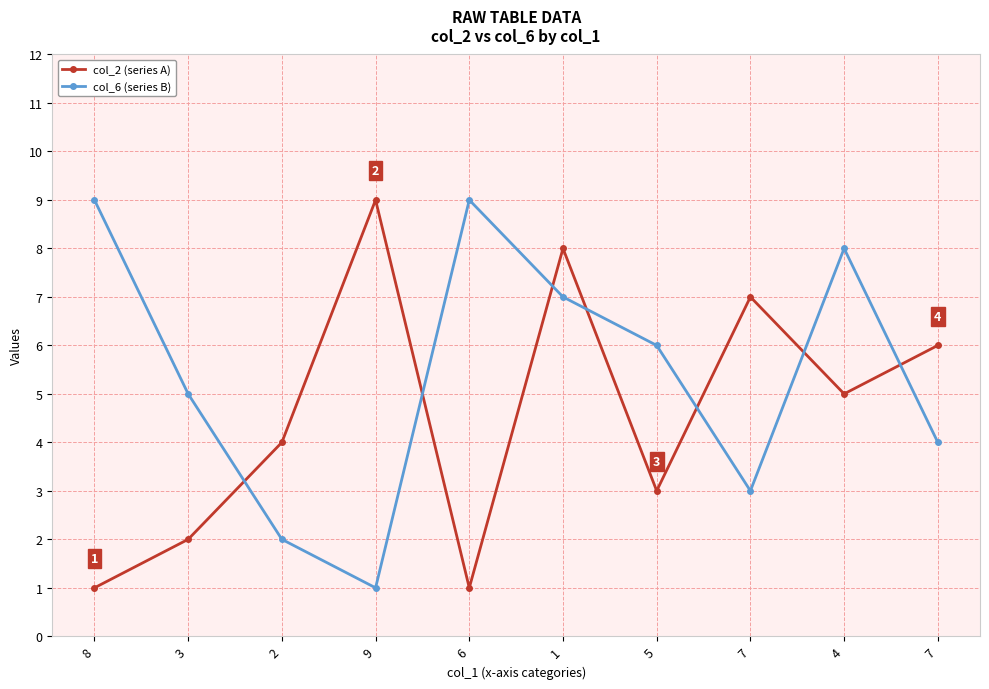

Which has a higher value, 5 or 3?

5